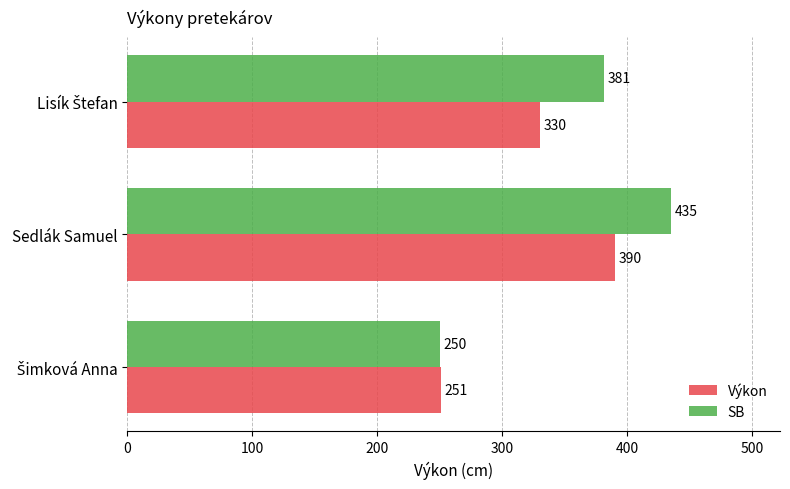

Rank the series by their maximum value, from highest to lowest.

SB, Výkon